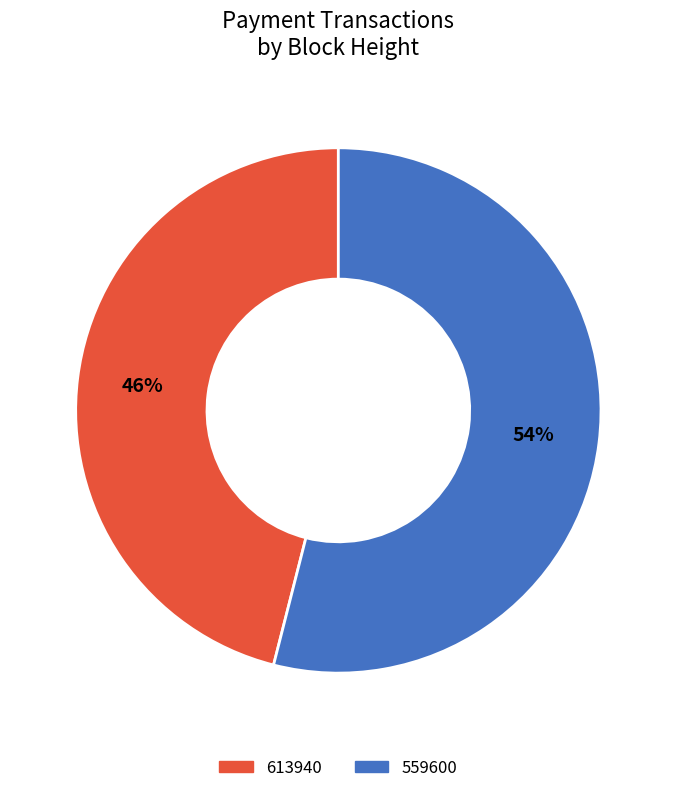

How many segments does this pie chart have?

2